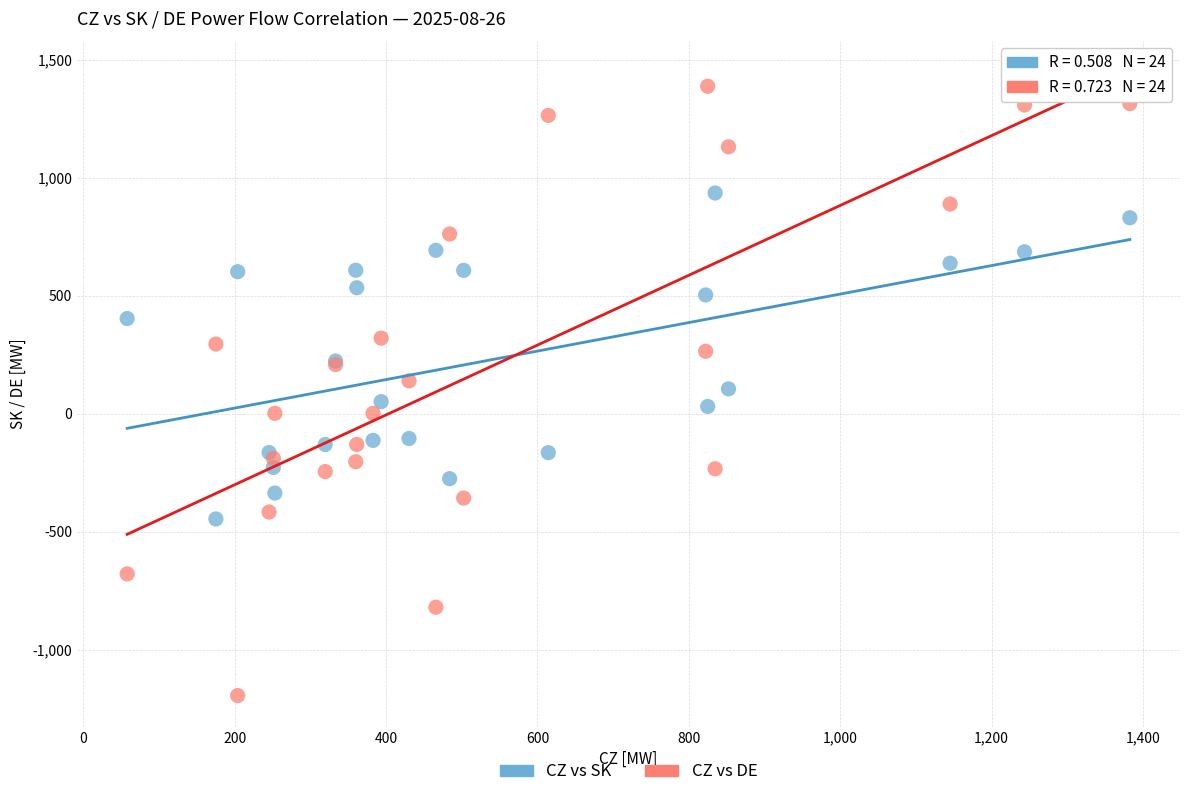

Which series has the largest Y range (max minus min)?

CZ vs DE